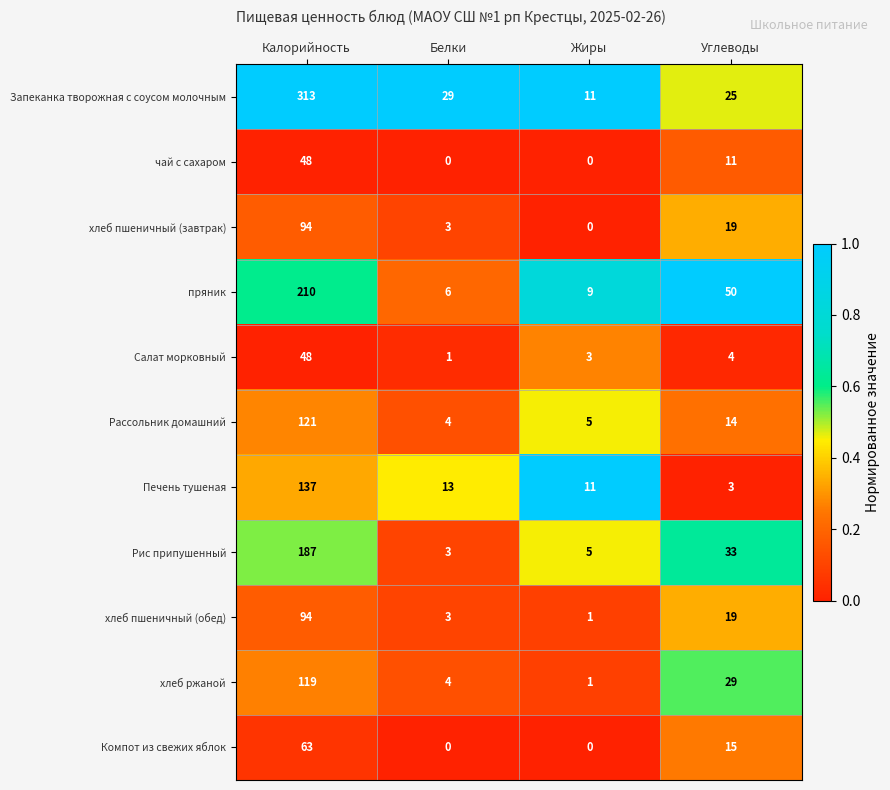

What is the difference between the second highest and minimum values in the Запеканка творожная с соусом молочным series?

18